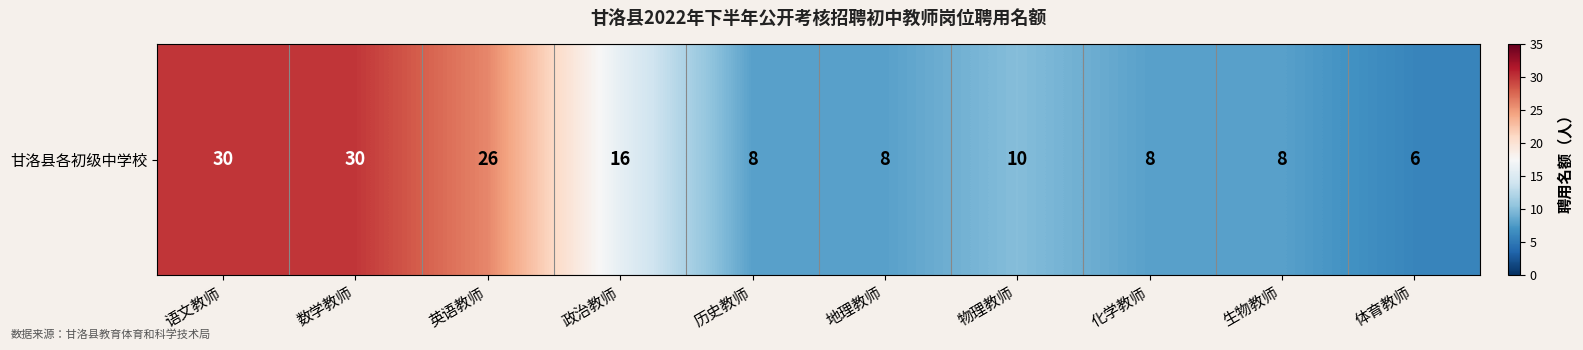

Reading left to right, list all the values displayed in this chart.

语文教师=30	数学教师=30	英语教师=26	政治教师=16	历史教师=8	地理教师=8	物理教师=10	化学教师=8	生物教师=8	体育教师=6